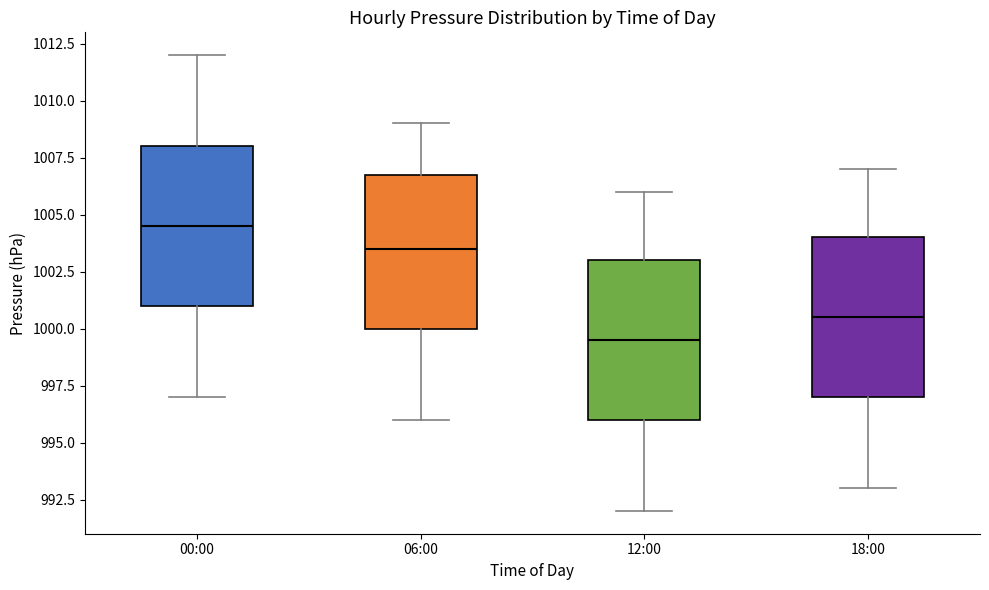

Which box has the lowest median line?

12:00